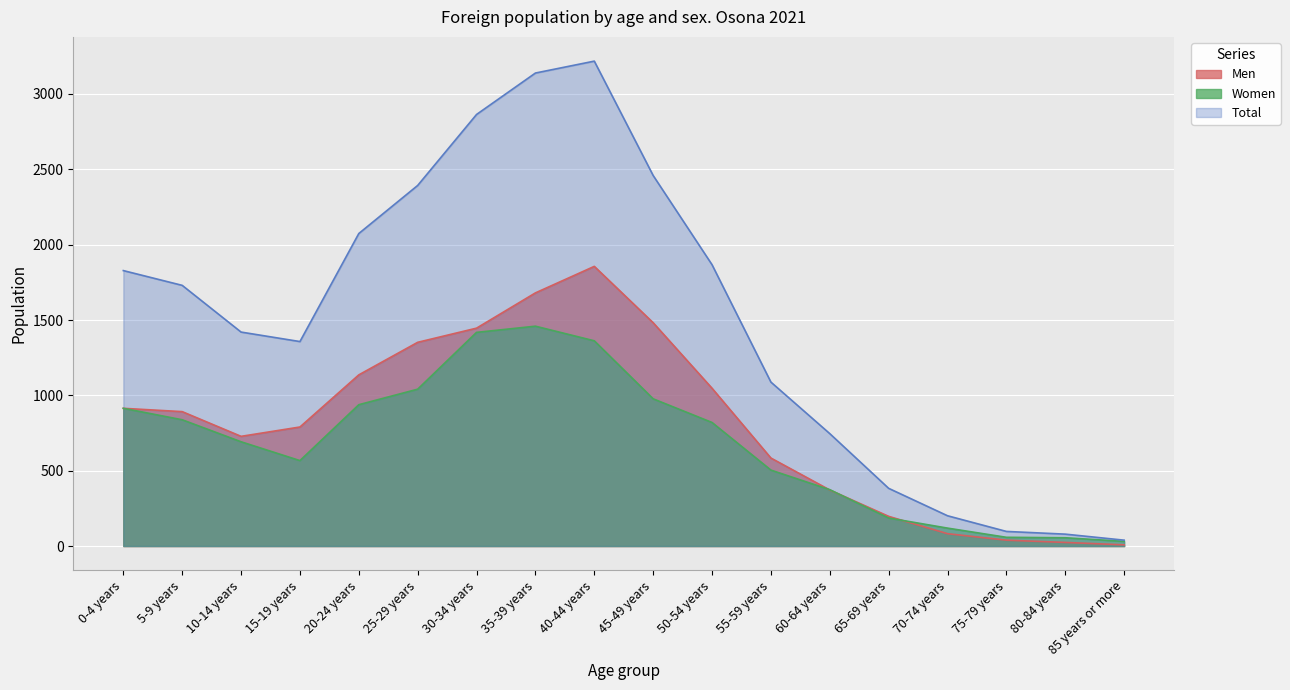

At which category is the sum across all series the highest?

40-44 years